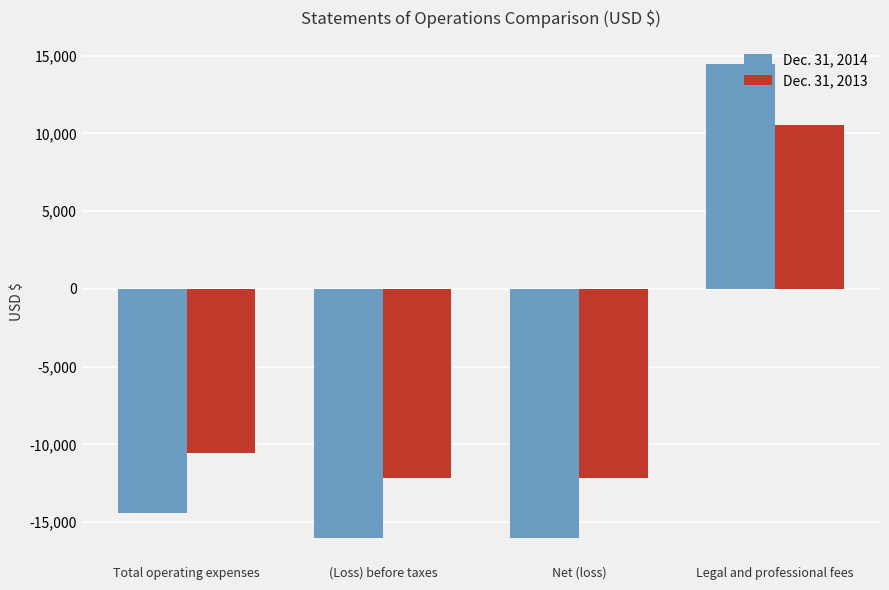

What is the label of the 4th bar from the right?

Total operating expenses